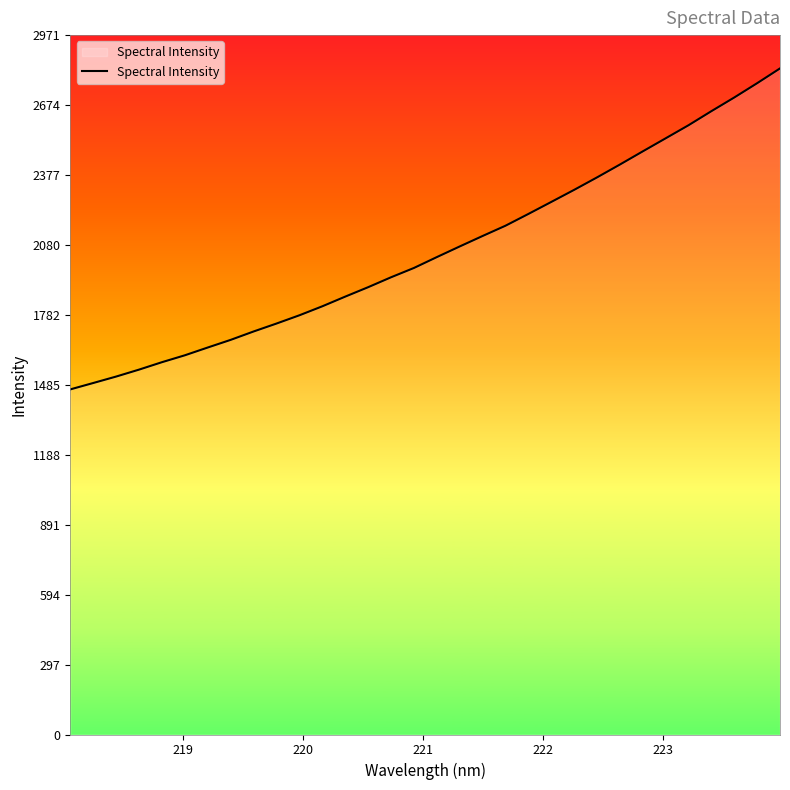

What is the difference between the maximum and minimum values?

1363.7